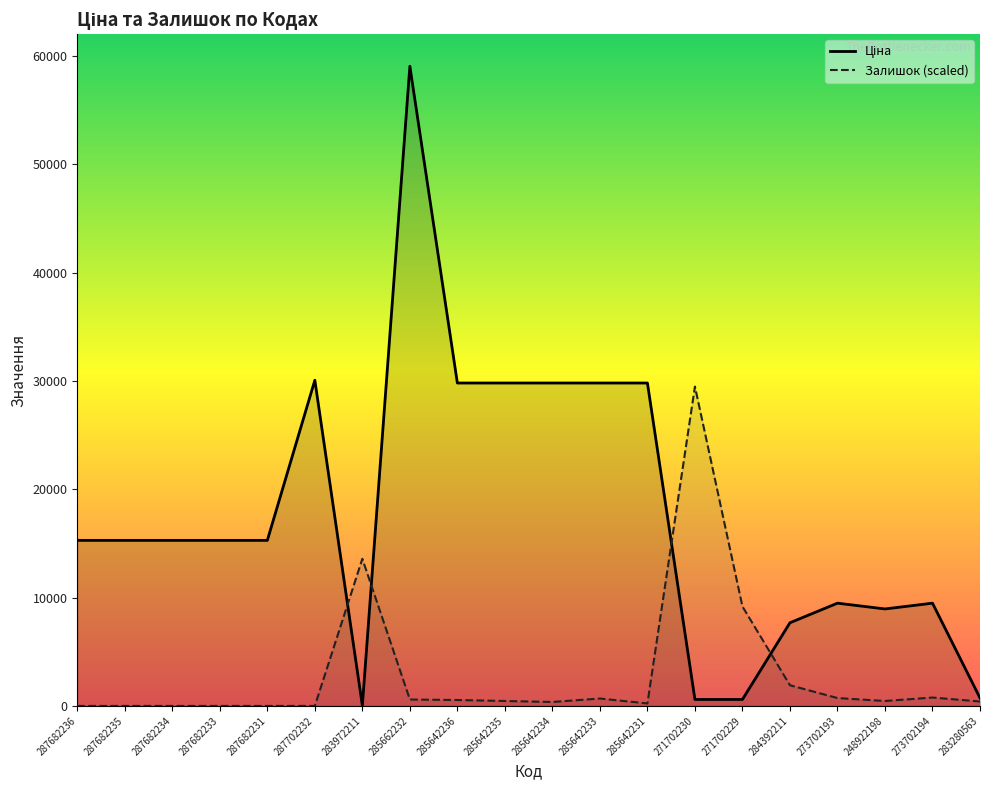

What is the label of the 10th point from the left?

285642235